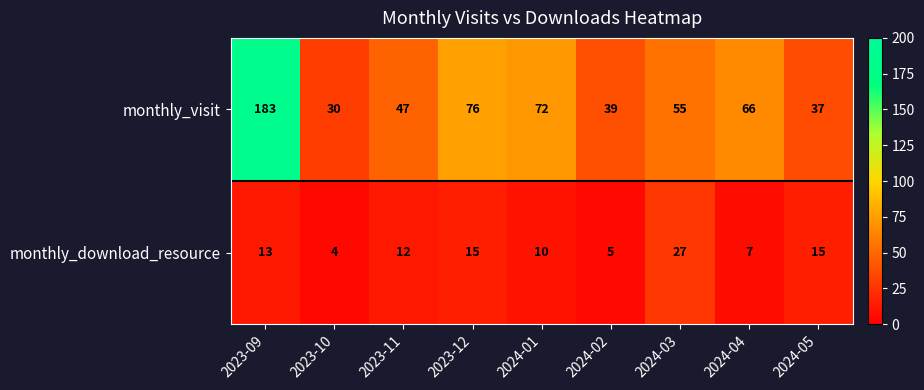

Reading left to right, extract all data points from this chart.

monthly_visit: 183	30	47	76	72	39	55	66	37
monthly_download_resource: 13	4	12	15	10	5	27	7	15